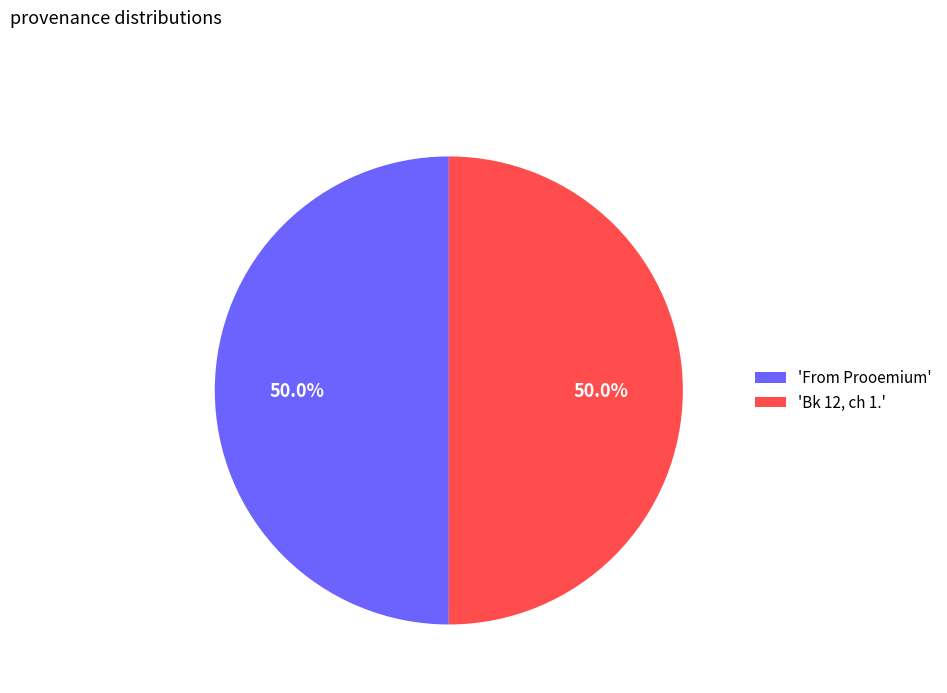

Combined, do 'From Prooemium' and 'Bk 12, ch 1.' account for over 50%?

Yes